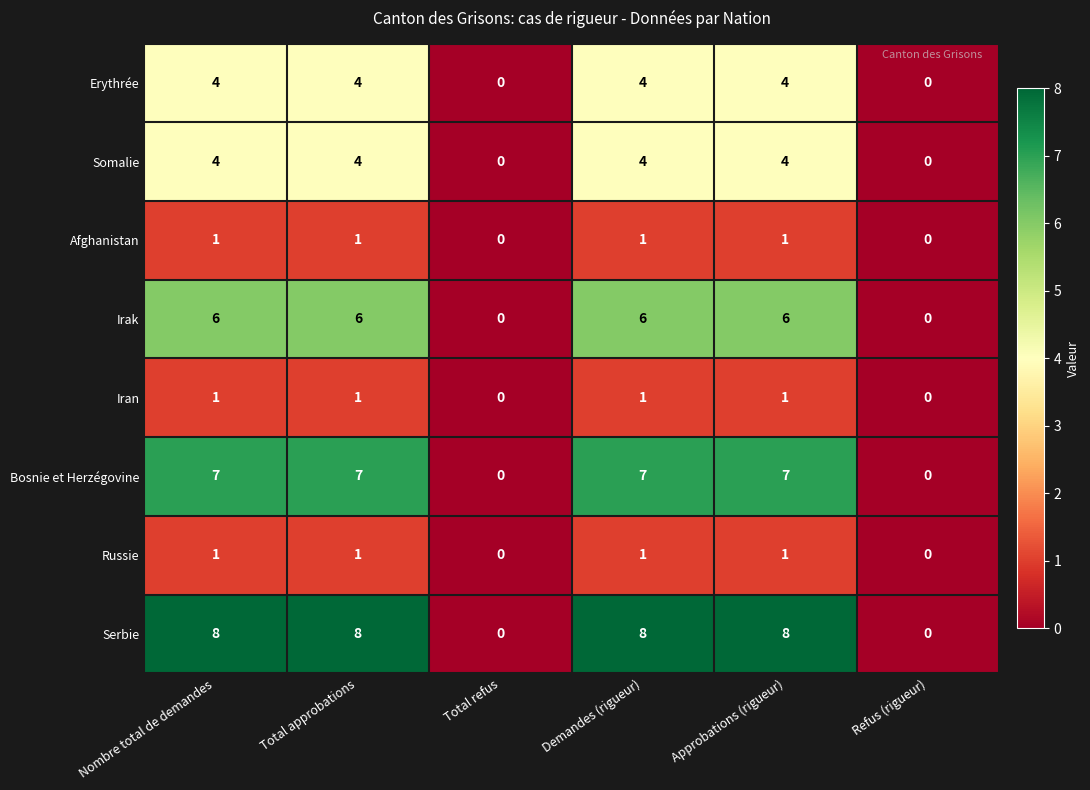

What is the average value of the Irak series?

4